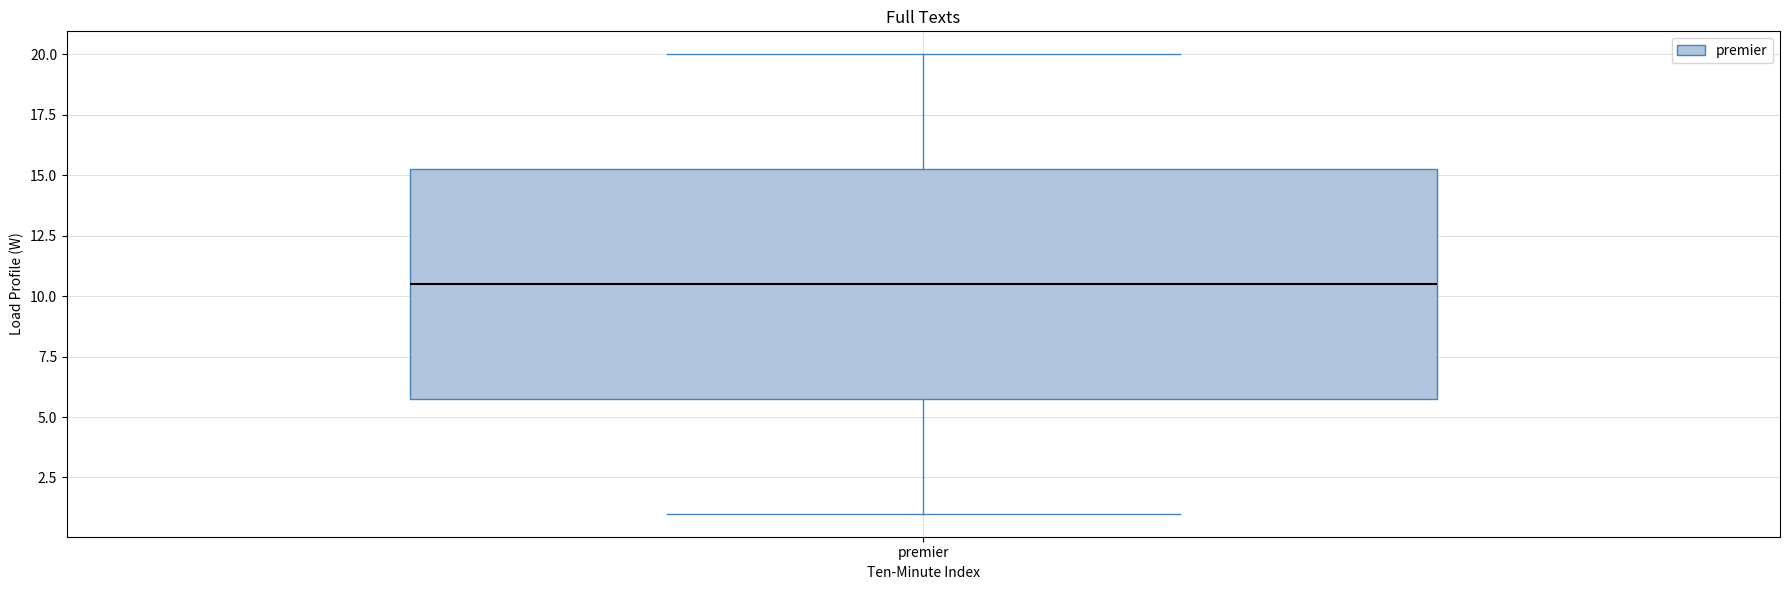

Read this box plot against the y-axis: the position of the median line, the range covered by the box, and the ends of both whiskers. The values are not printed on the chart, so give them approximately, as read against the axis.

median 10.5, box 6.0 to 15.5, whiskers 1.0 to 20.0